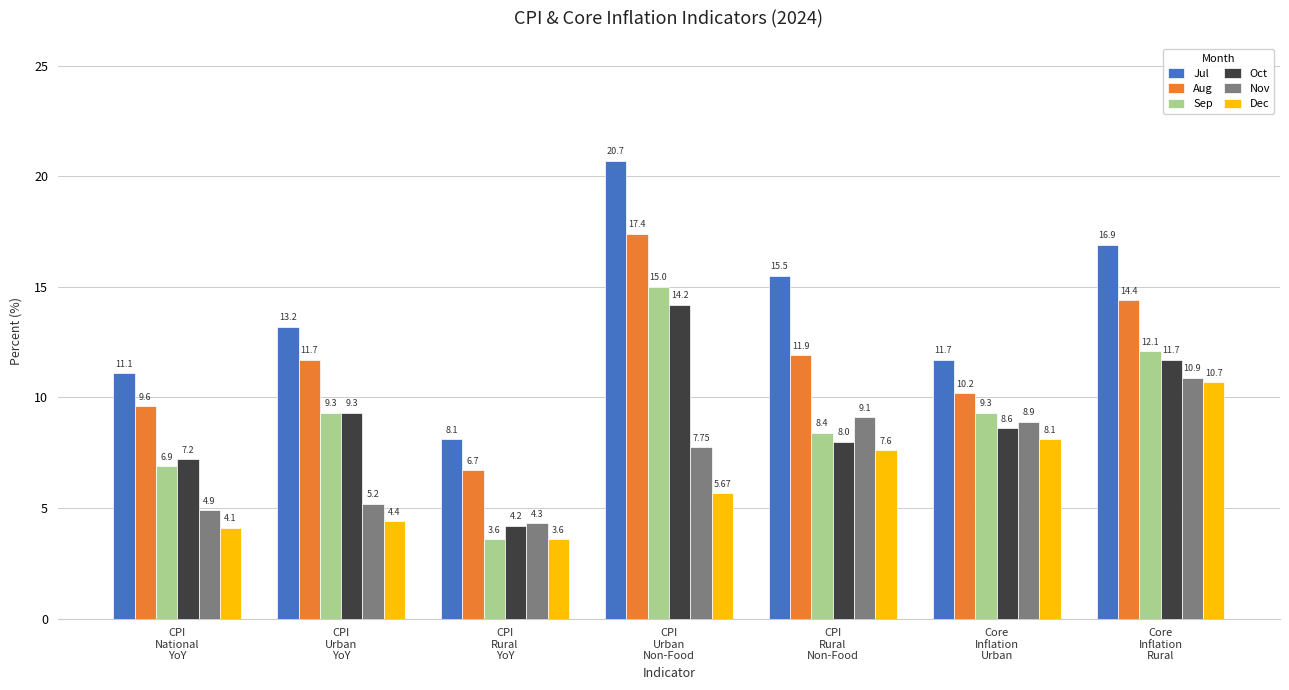

List the labels in order of Aug value, smallest first.

CPI
Rural
YoY, CPI
National
YoY, Core
Inflation
Urban, CPI
Urban
YoY, CPI
Rural
Non-Food, Core
Inflation
Rural, CPI
Urban
Non-Food